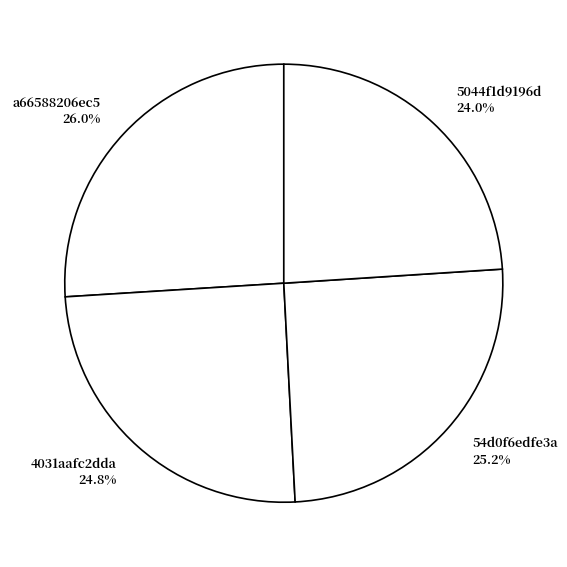

What percentage is NOT represented by 4031aafc2dda?

75.2%